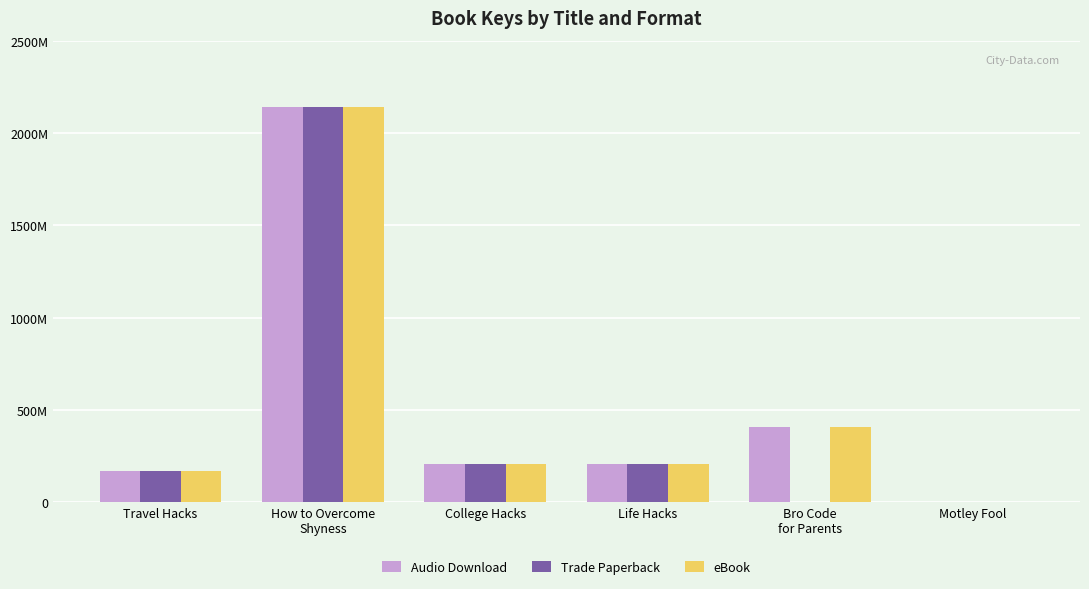

What is the total value across all series at Travel Hacks?

510521313